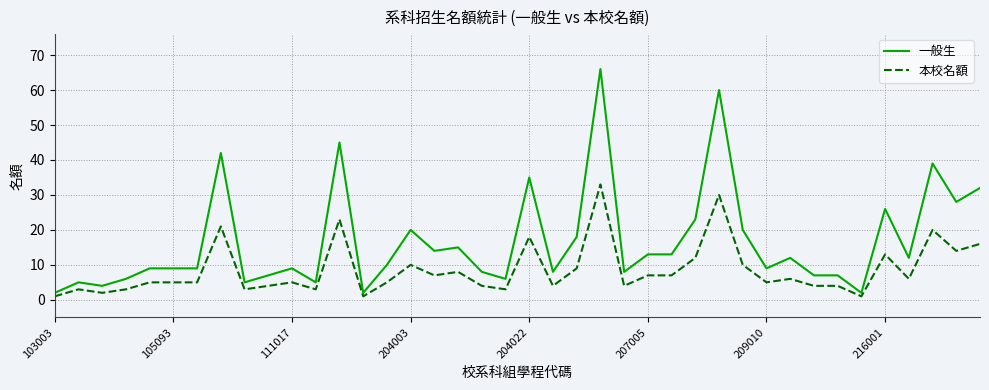

Which series has the largest range (max minus min)?

一般生